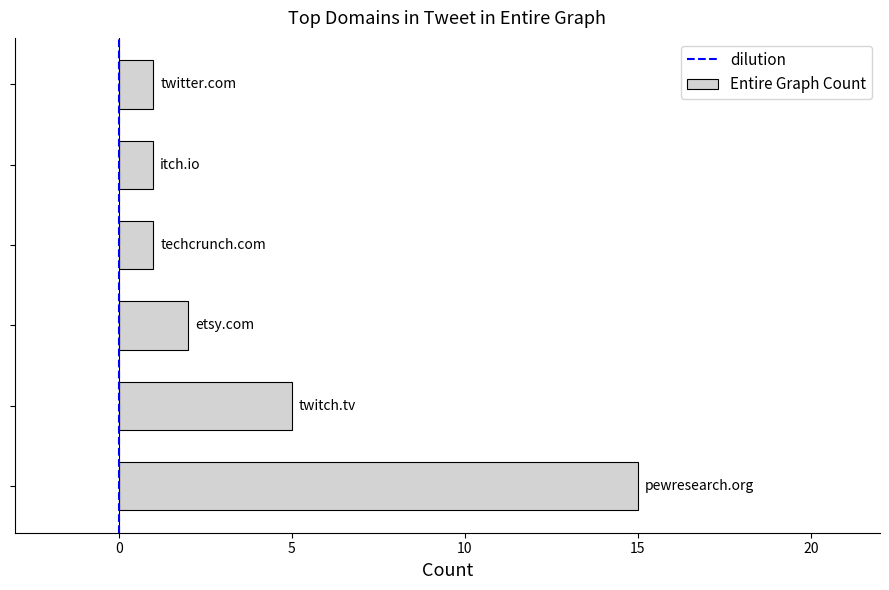

What is the greatest value displayed?

15